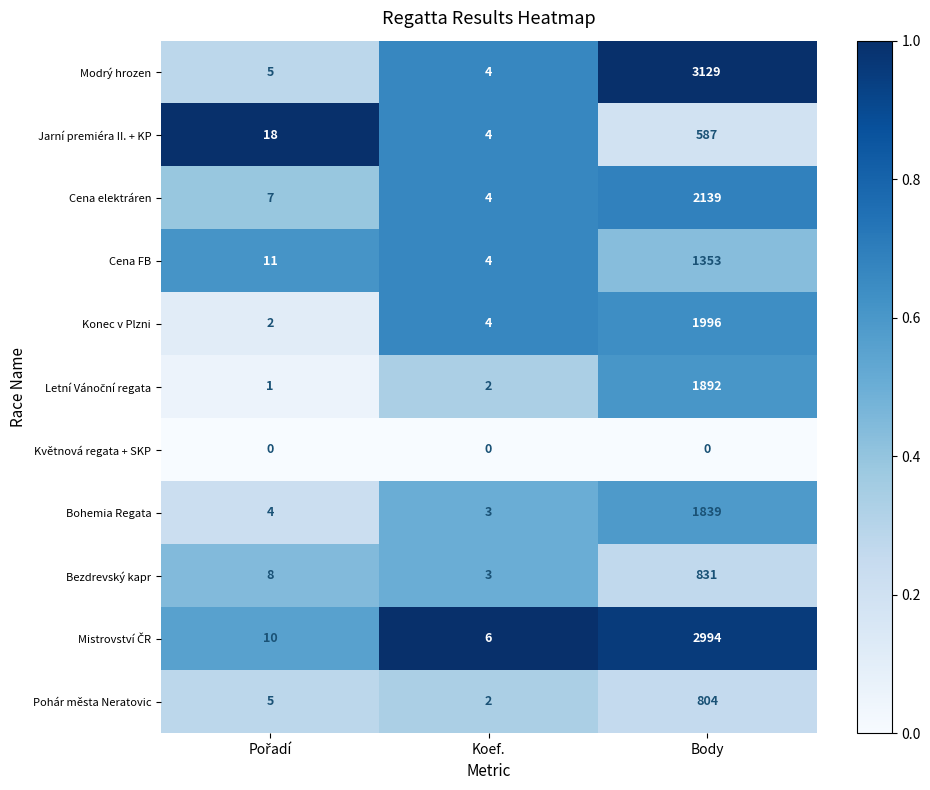

The Cena elektráren series shows 2139 at Body. True or false?

True